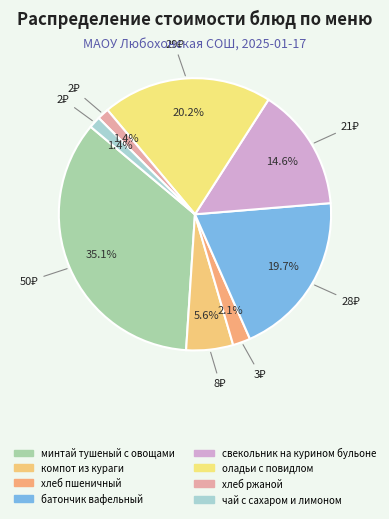

How many segments does this pie chart have?

8